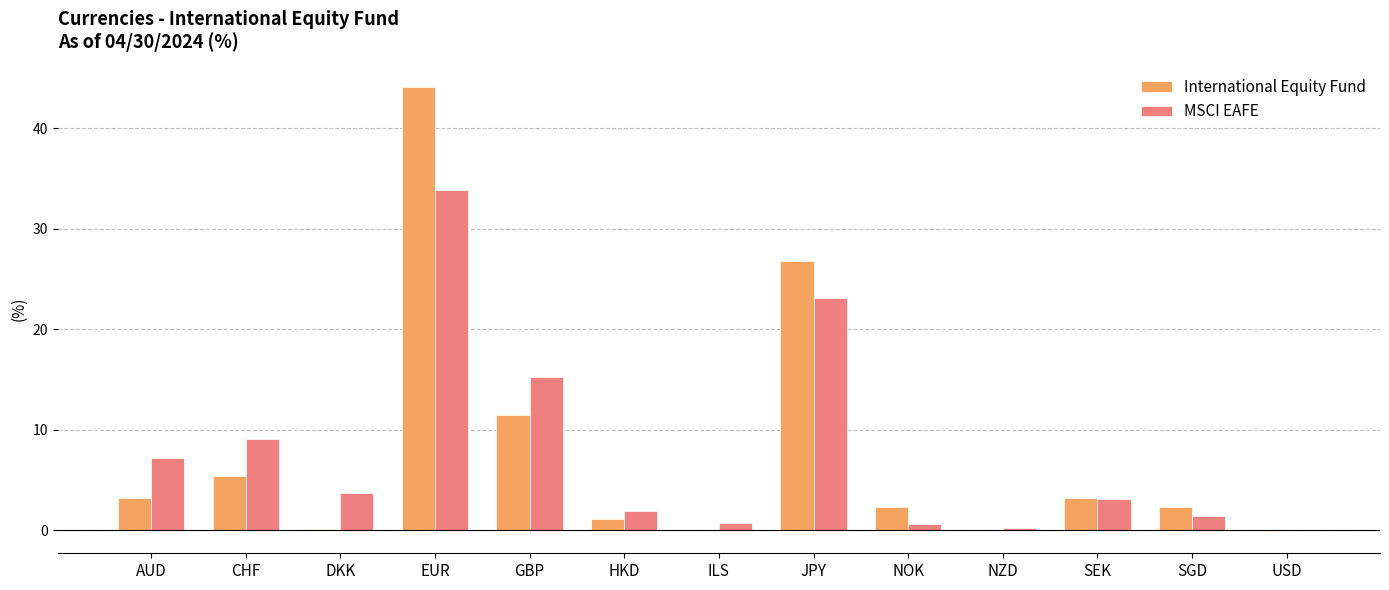

At which label is MSCI EAFE closest to 16?

GBP